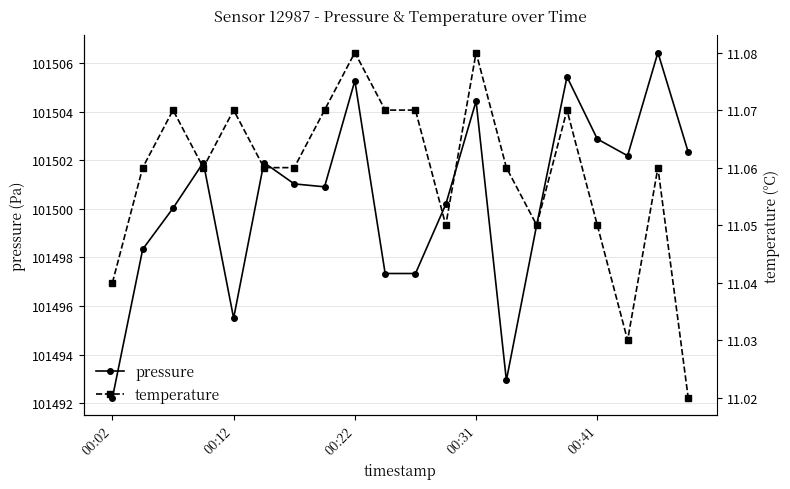

What is the difference between the maximum and minimum values in the temperature series?

0.1